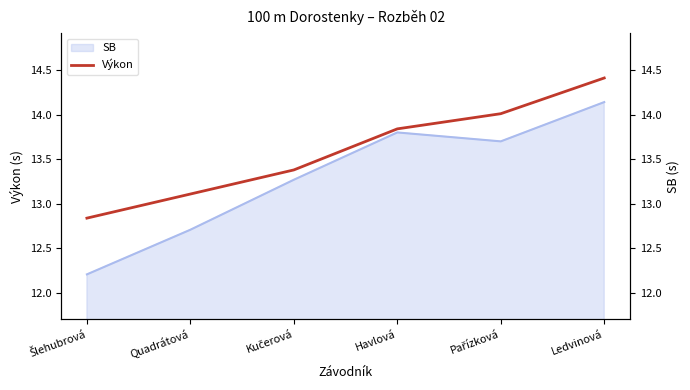

Between Kučerová and Ledvinová, which is larger?

Ledvinová